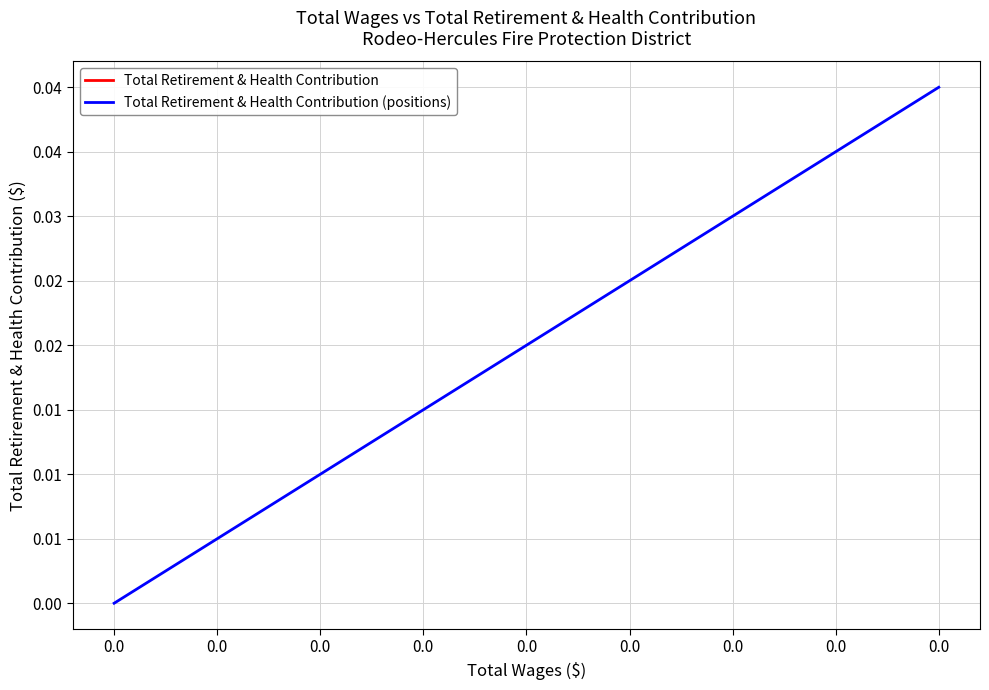

Which series changed the most between 0.0 and 0.0?

Total Retirement & Health Contribution (positions)